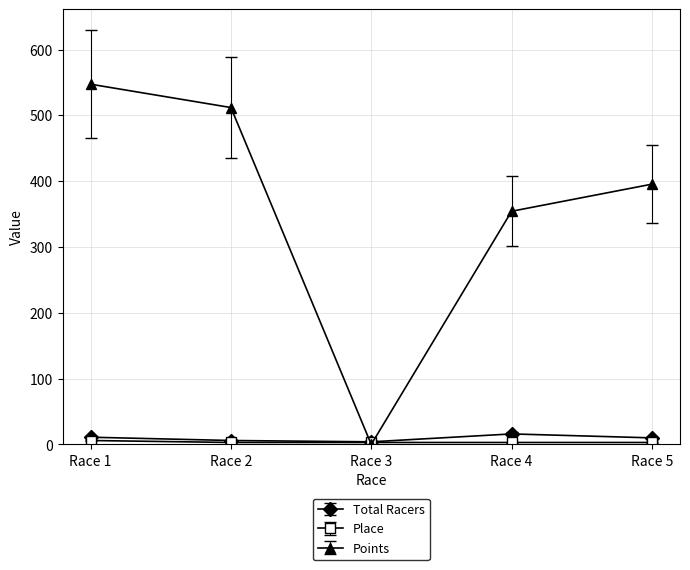

How many lines are shown in the chart?

3